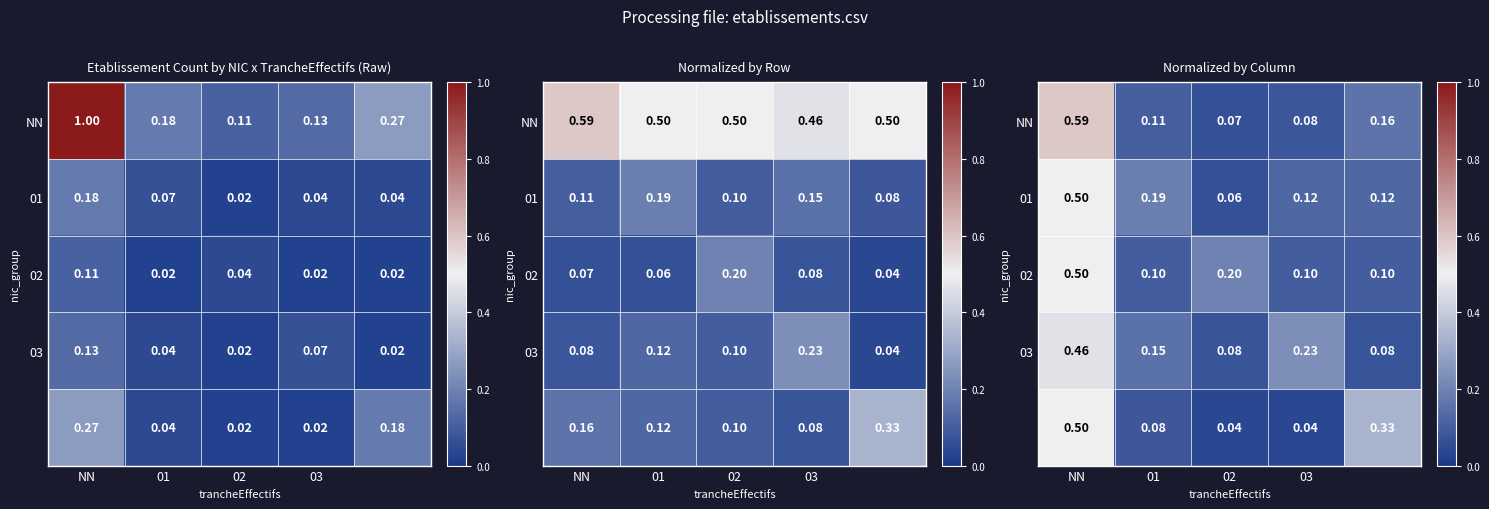

What is the average value of the 03 series?

0.2